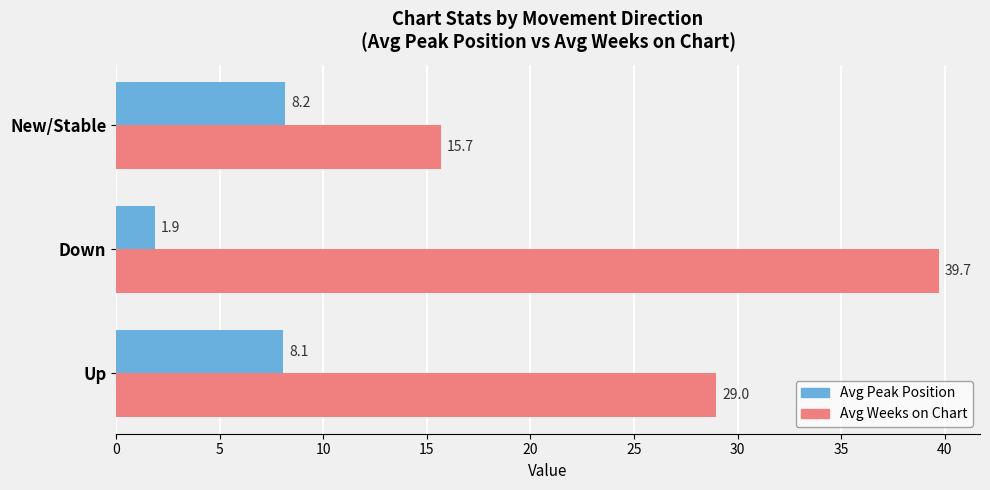

Where is Avg Weeks on Chart nearest to the value 27?

Up